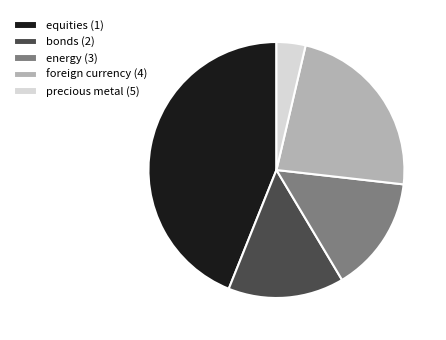

Which has a higher value, foreign currency (4) or equities (1)?

equities (1)